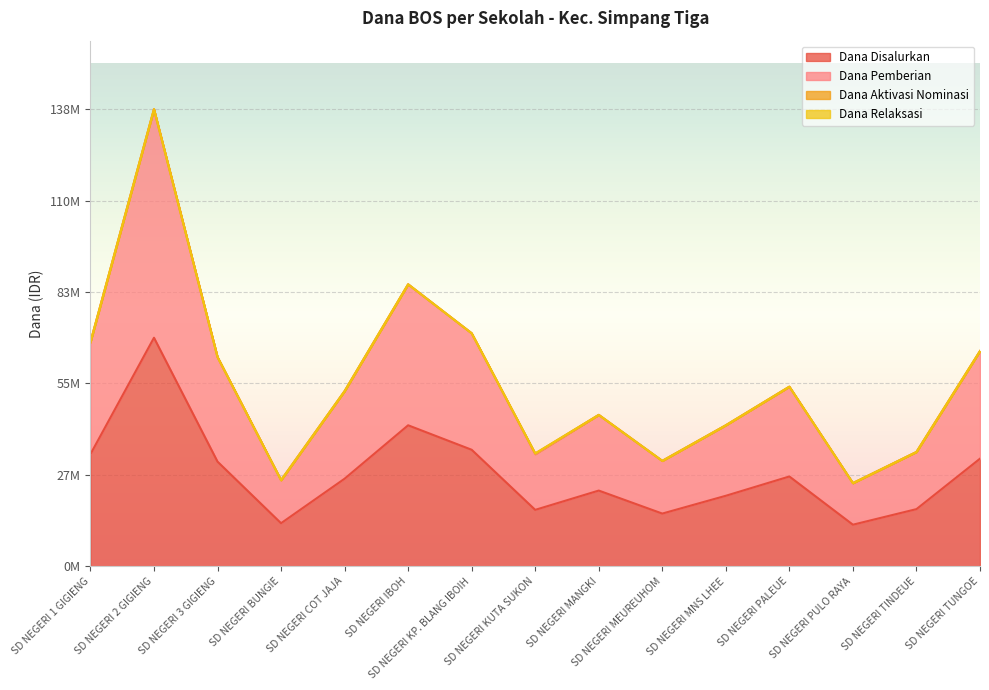

What is the difference between the maximum and minimum values in the Dana Disalurkan series?

56700000